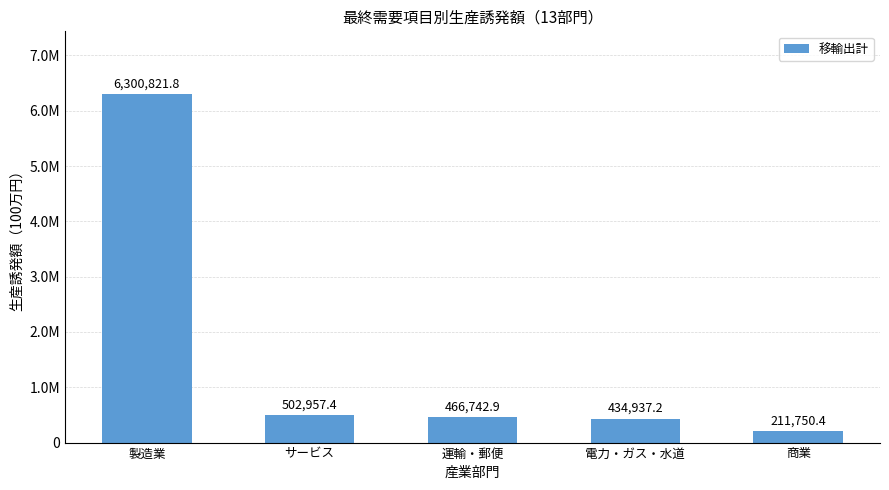

The value at 製造業 is 6300821.8. True or false?

True